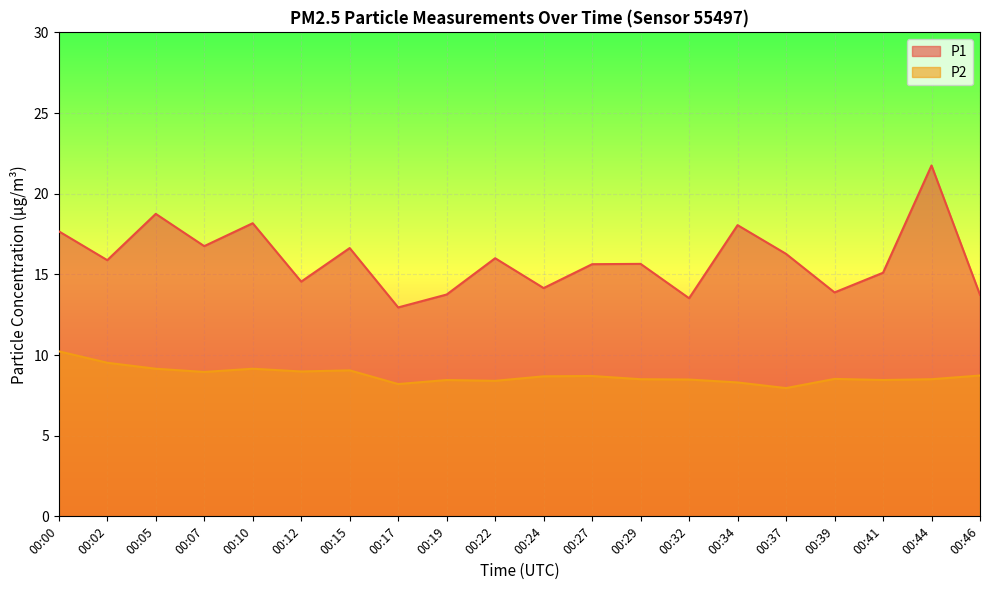

What are all the series names shown in the legend?

P1, P2